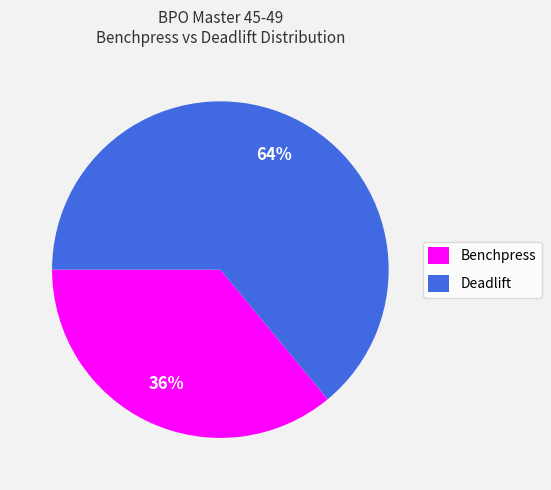

Is there a majority slice in this chart?

Yes